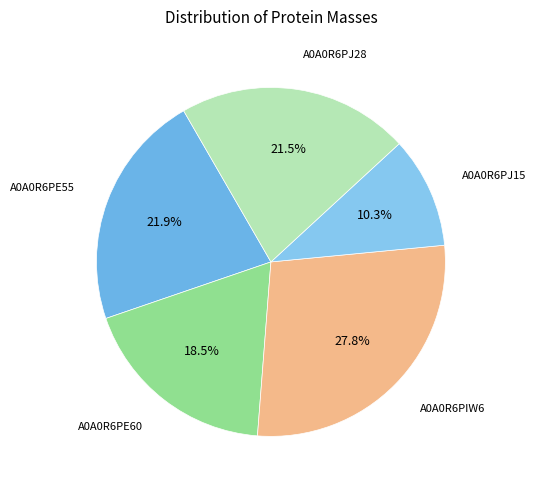

How many slices are in this pie chart?

5